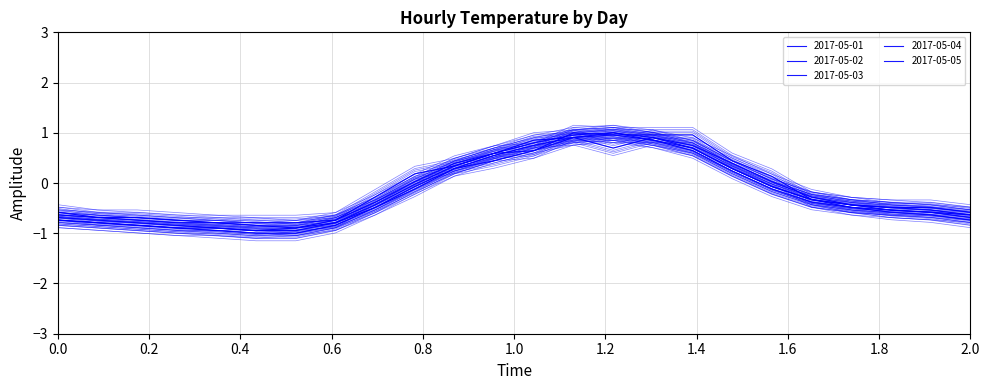

What is the value of the 2017-05-05 point at the 24th from the left?

-0.7